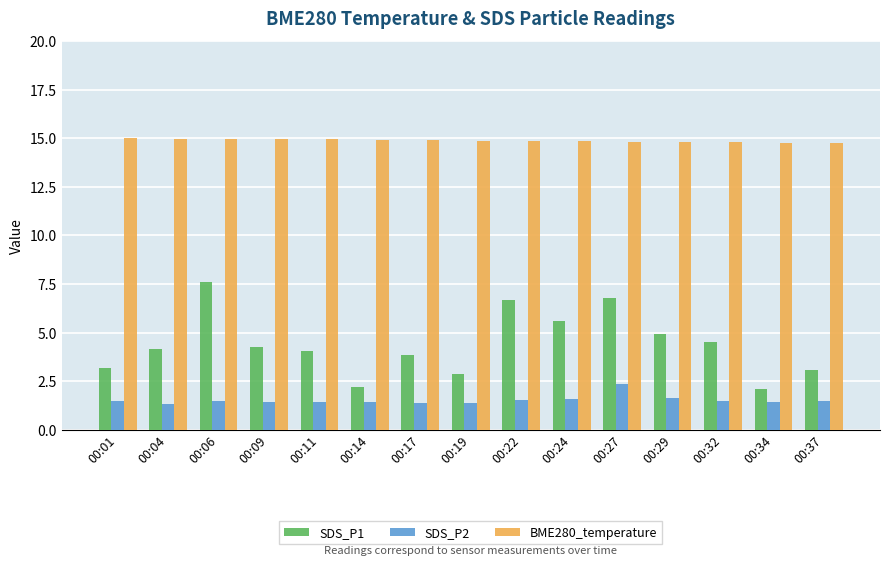

What is the minimum value for SDS_P1?

2.1